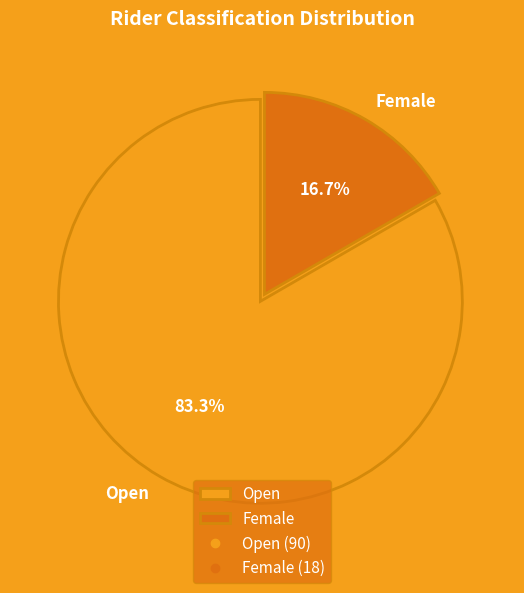

Does Open represent more than half of the total?

Yes